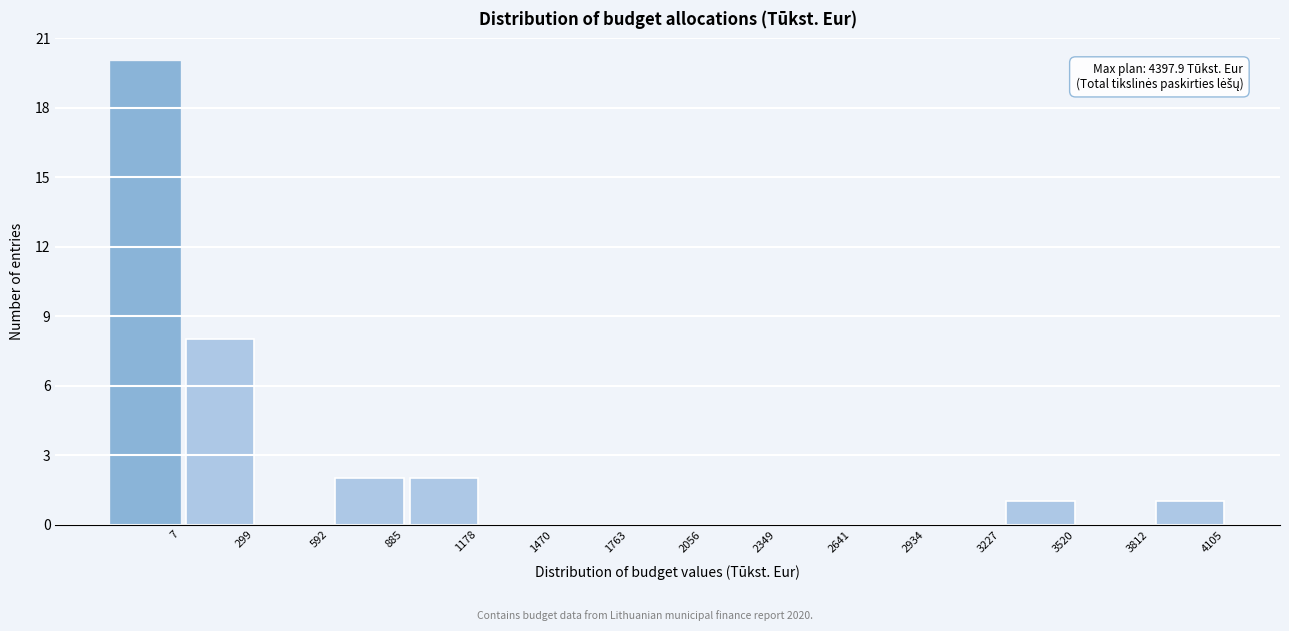

Reading left to right, what are all the values shown in this chart?

7=20	299=8	592=0	885=2	1178=2	1470=0	1763=0	2056=0	2349=0	2641=0	2934=0	3227=0	3520=1	3812=0	4105=1